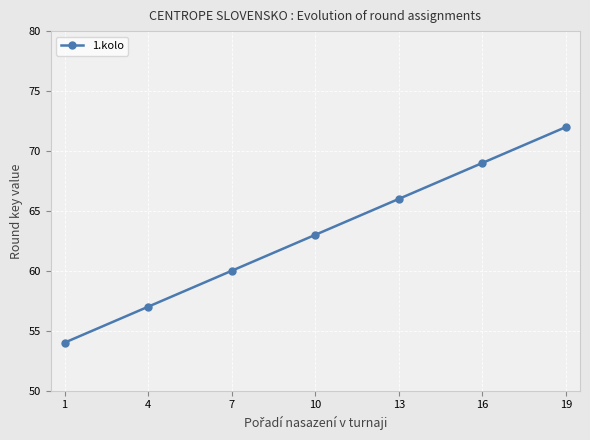

What is the ratio of the value at 7 to the value at 1?

1.1